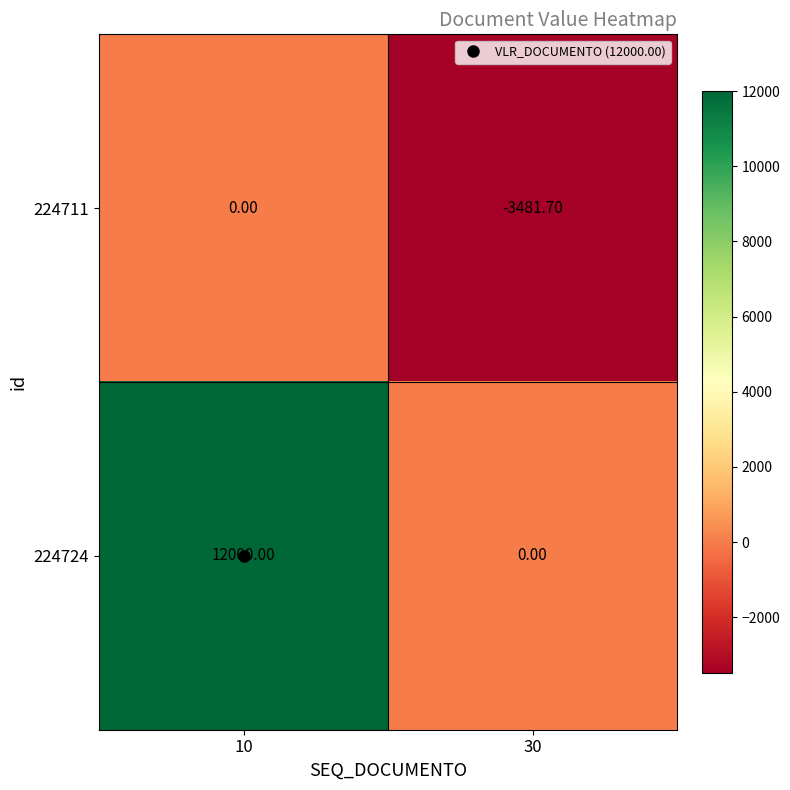

What is the spread (max minus min) of values at 30?

3481.7